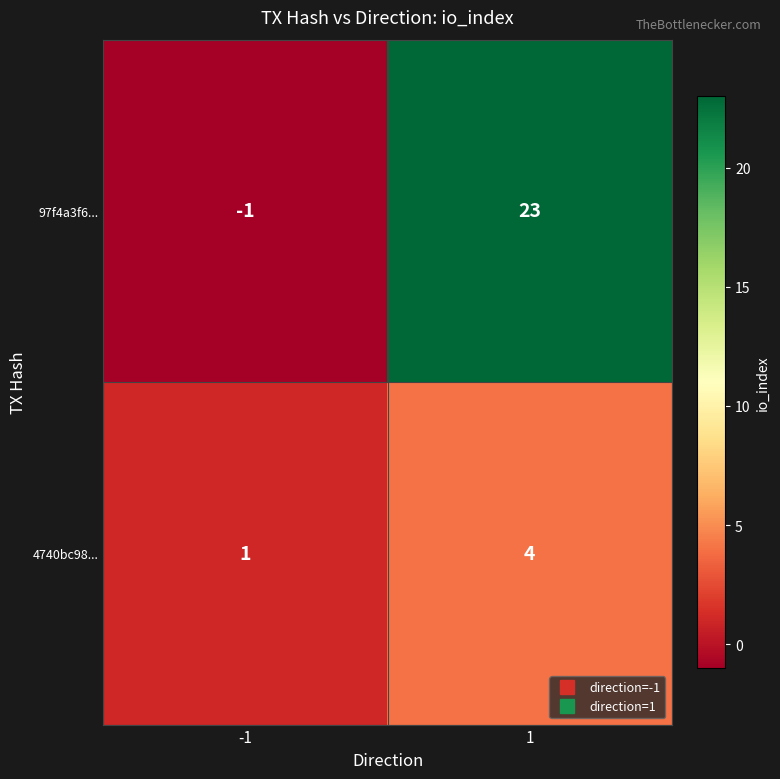

Which series has the widest spread of values?

97f4a3f6...